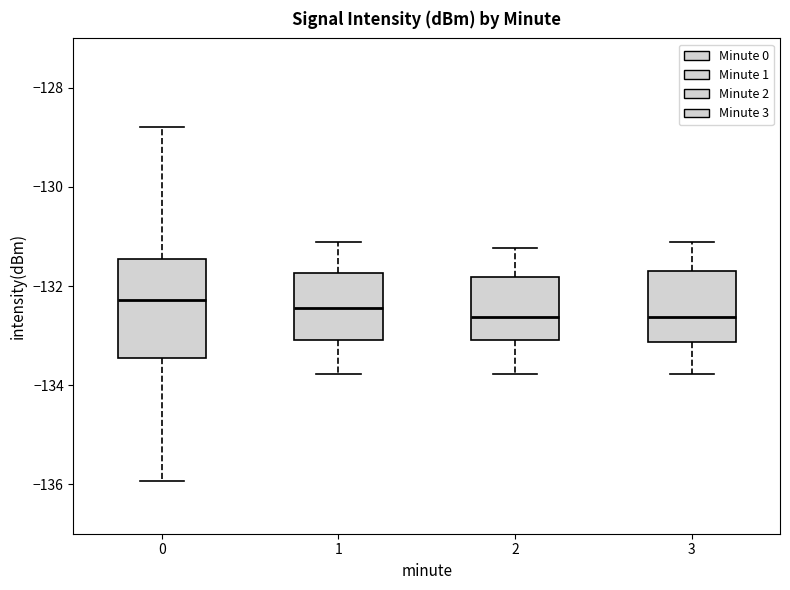

Comparing the boxes themselves (not the whiskers), which one is the tallest?

0